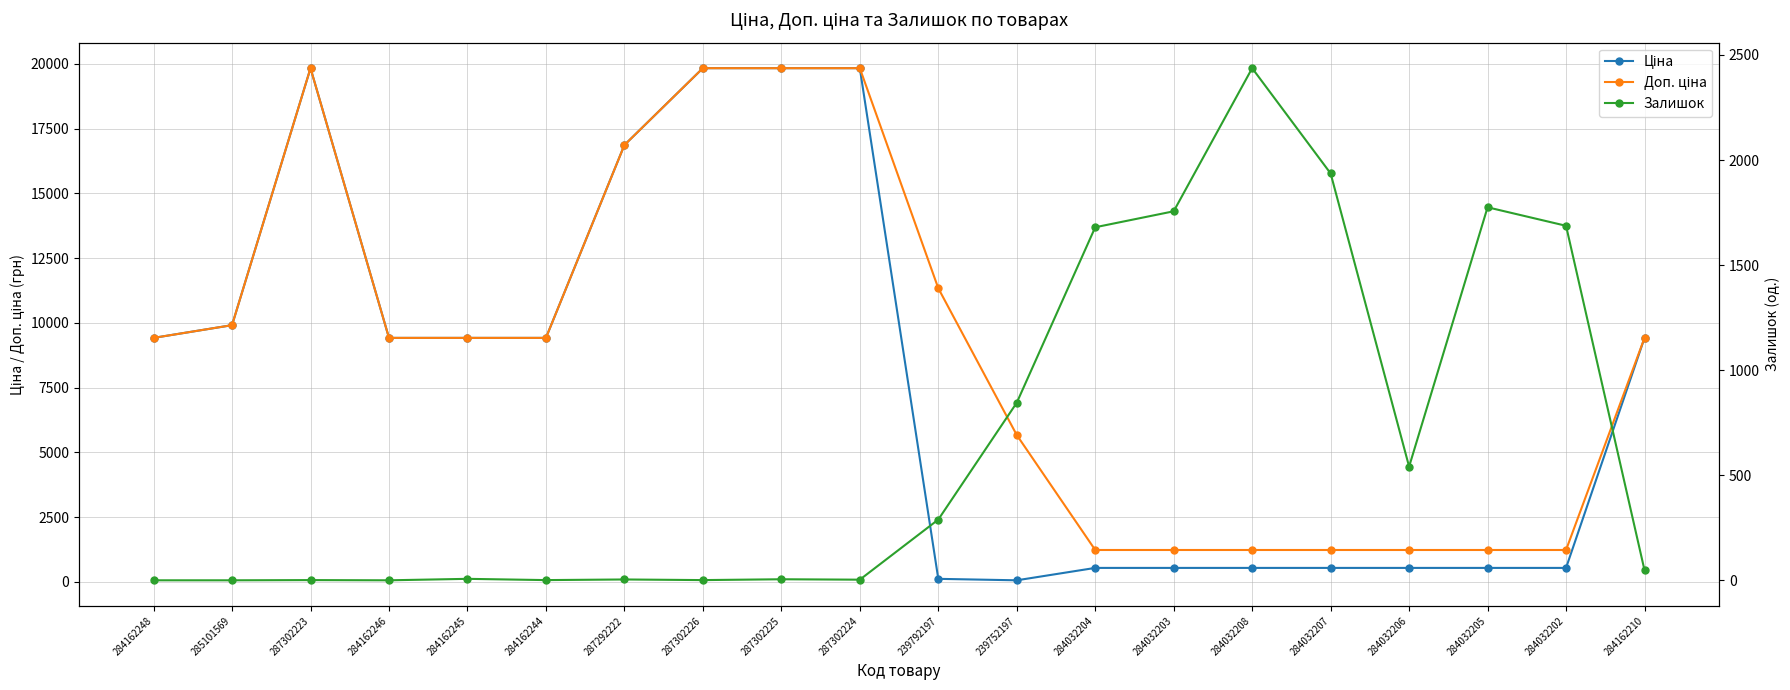

What position from the left is 284162246?

4